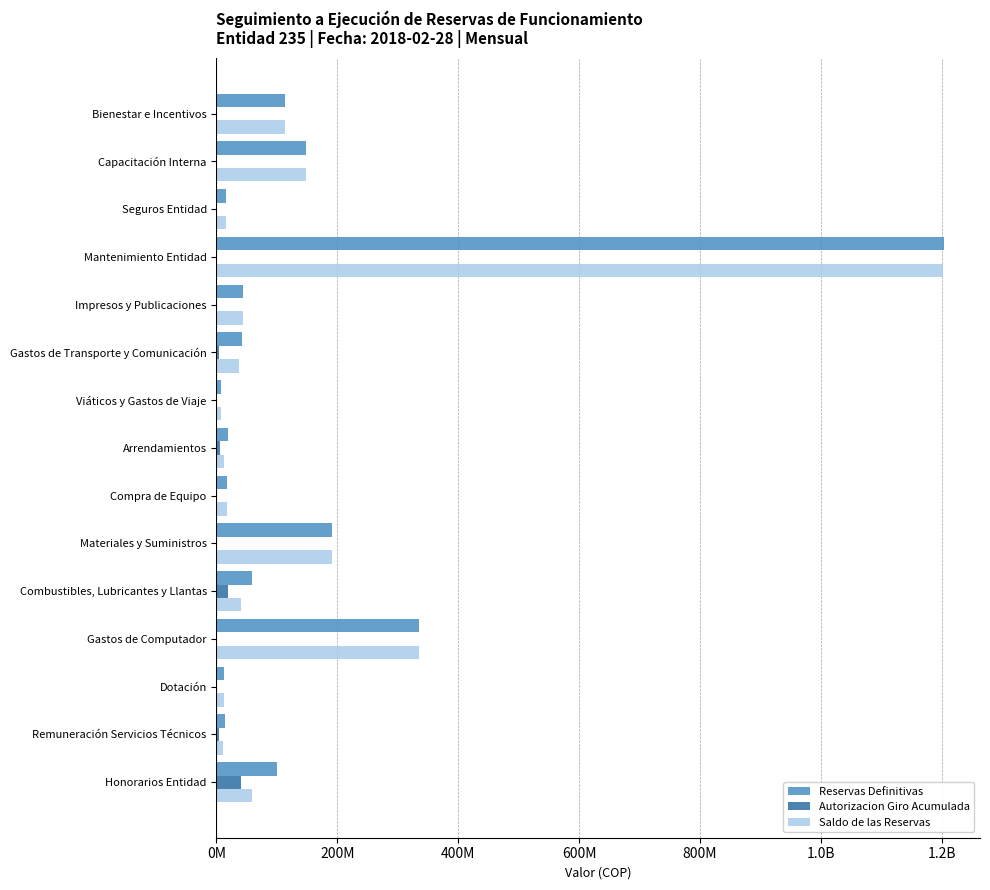

What is the lowest value of the Reservas Definitivas series?

8279404